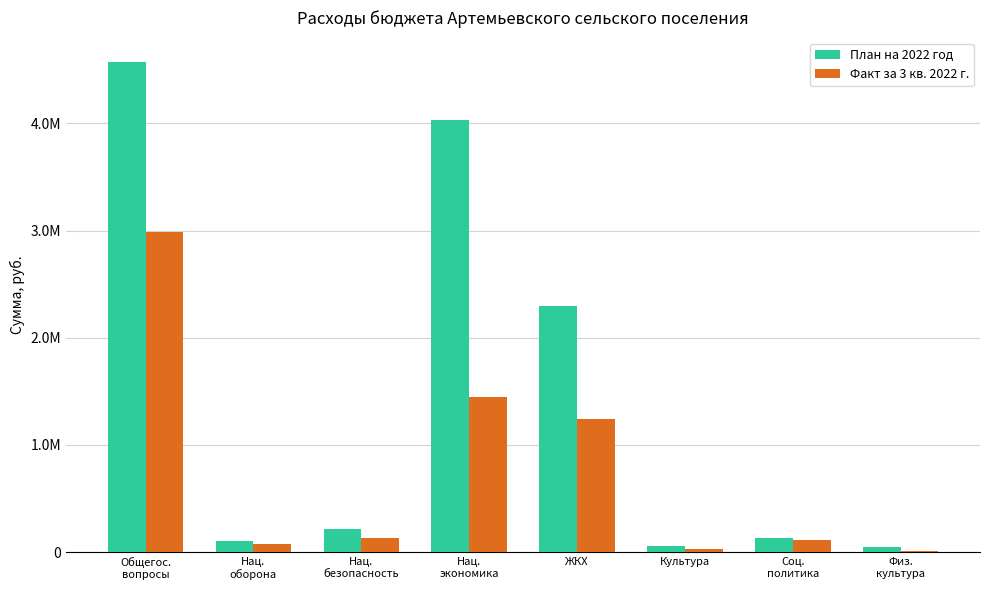

What is the spread (max minus min) of values at Соц.
политика?

19926.7